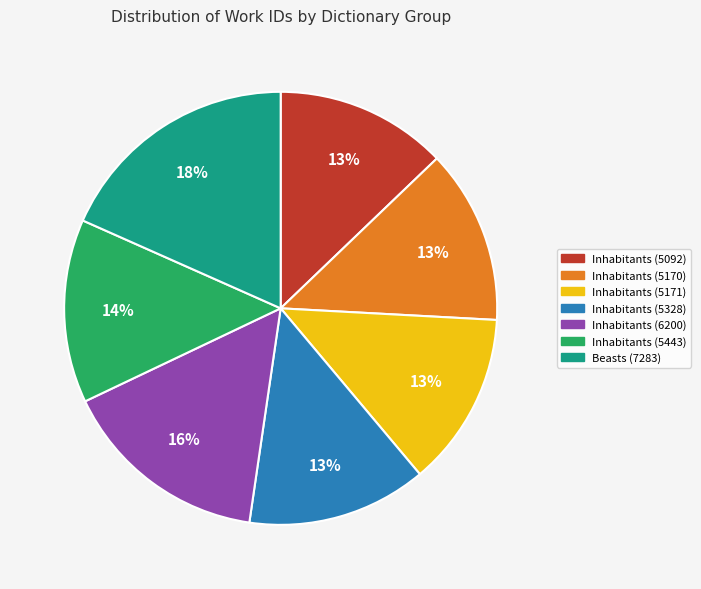

How many segments does this pie chart have?

7